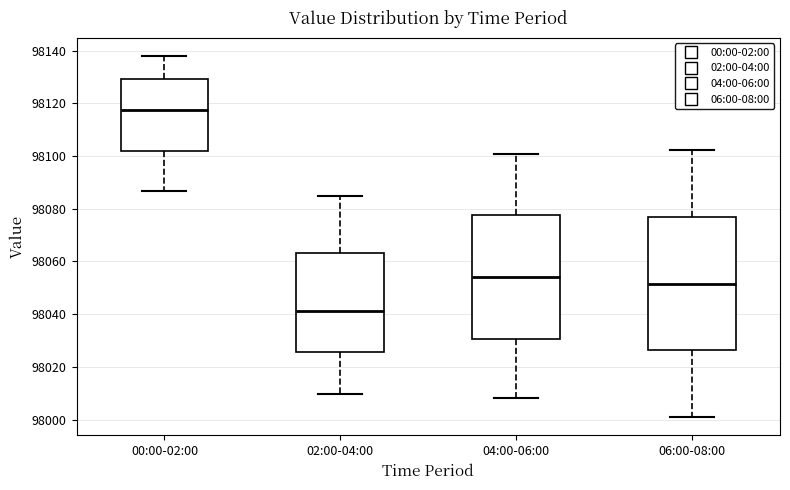

Comparing the boxes themselves (not the whiskers), which one is the tallest?

06:00-08:00